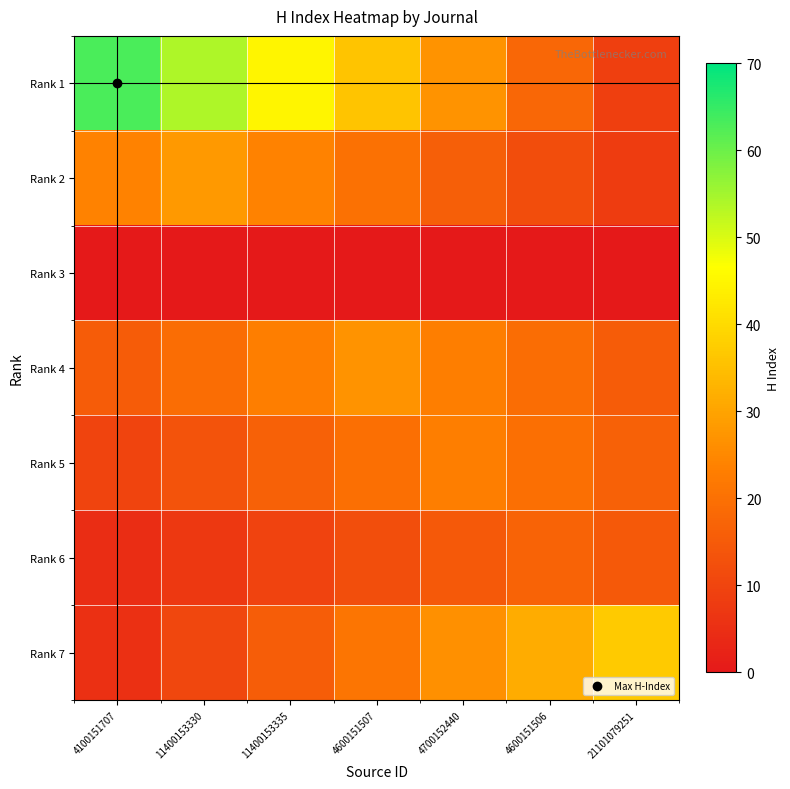

Reading left to right, list all the values displayed in this chart.

Rank 1: 4100151707=63.0	11400153330=54.0	11400153335=45.0	4600151507=36.0	4700152440=27.0	4600151506=18.0	21101079251=9.0
Rank 2: 4100151707=24.0	11400153330=28.0	11400153335=24.0	4600151507=20.0	4700152440=16.0	4600151506=12.0	21101079251=8.0
Rank 3: 4100151707=0.0	11400153330=0.0	11400153335=0.0	4600151507=0.0	4700152440=0.0	4600151506=0.0	21101079251=0.0
Rank 4: 4100151707=15.4	11400153330=19.3	11400153335=23.1	4600151507=27.0	4700152440=23.1	4600151506=19.3	21101079251=15.4
Rank 5: 4100151707=9.9	11400153330=13.1	11400153335=16.4	4600151507=19.7	4700152440=23.0	4600151506=19.7	21101079251=16.4
Rank 6: 4100151707=4.9	11400153330=7.3	11400153335=9.7	4600151507=12.1	4700152440=14.6	4600151506=17.0	21101079251=14.6
Rank 7: 4100151707=5.3	11400153330=10.6	11400153335=15.9	4600151507=21.1	4700152440=26.4	4600151506=31.7	21101079251=37.0